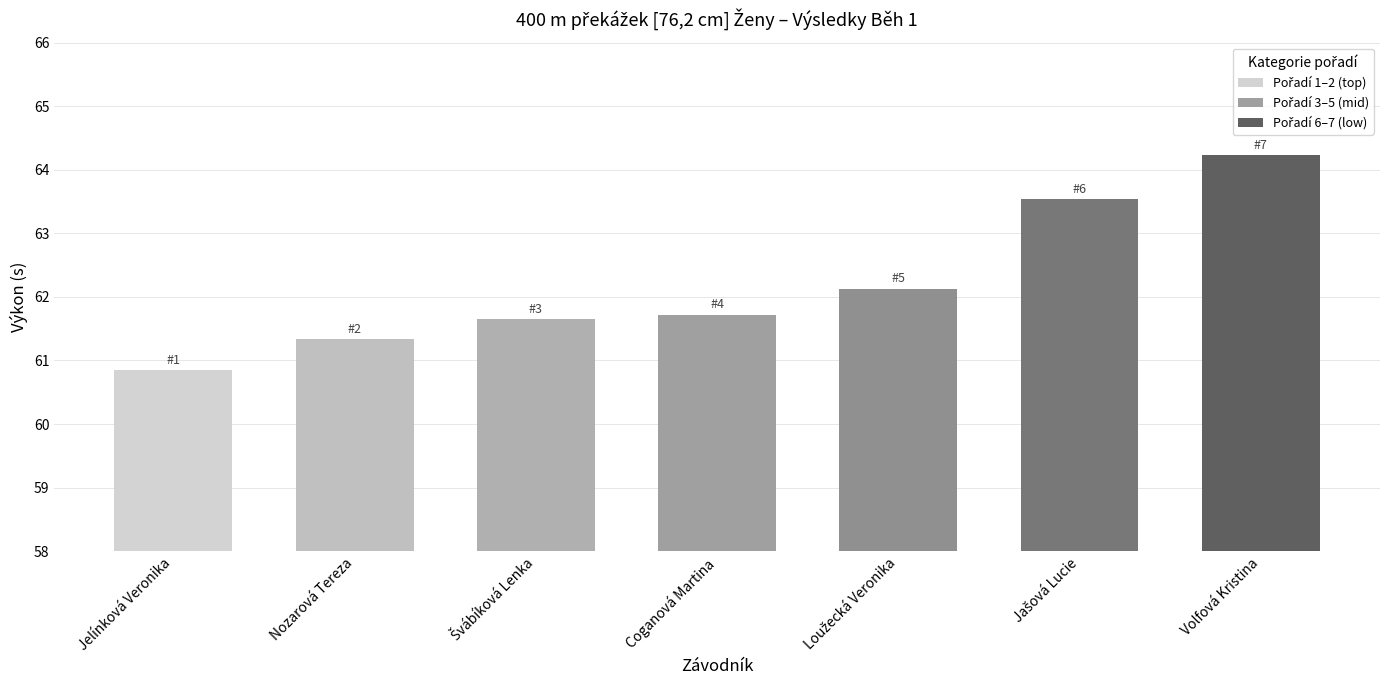

What is the ratio of the value at Coganová Martina to the value at Jelínková Veronika?

1.0